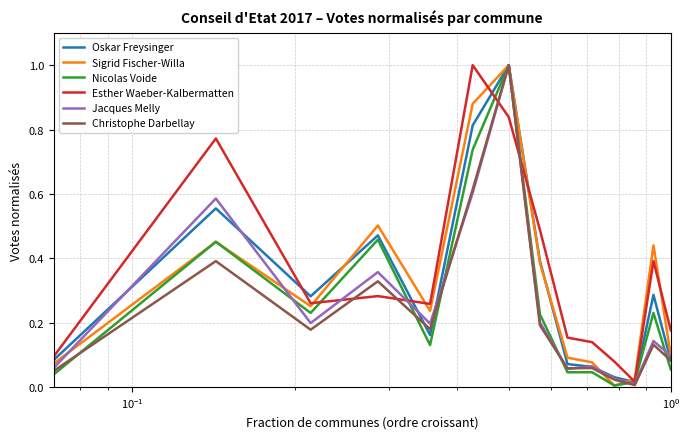

What are all the series names shown in the legend?

Oskar Freysinger, Sigrid Fischer-Willa, Nicolas Voide, Esther Waeber-Kalbermatten, Jacques Melly, Christophe Darbellay